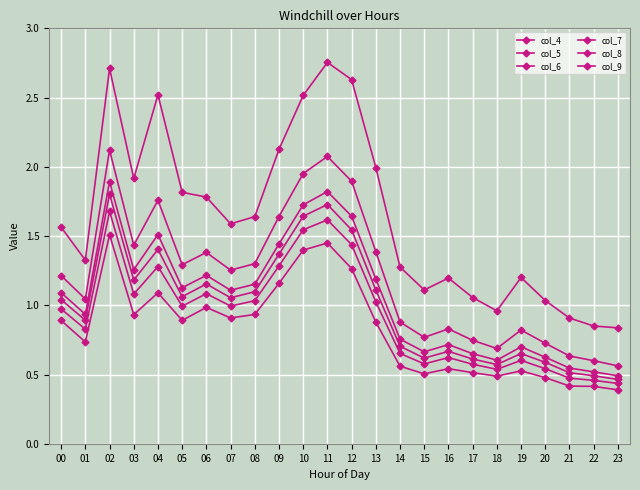

True or false: col_9 and col_4 intersect in this chart.

False